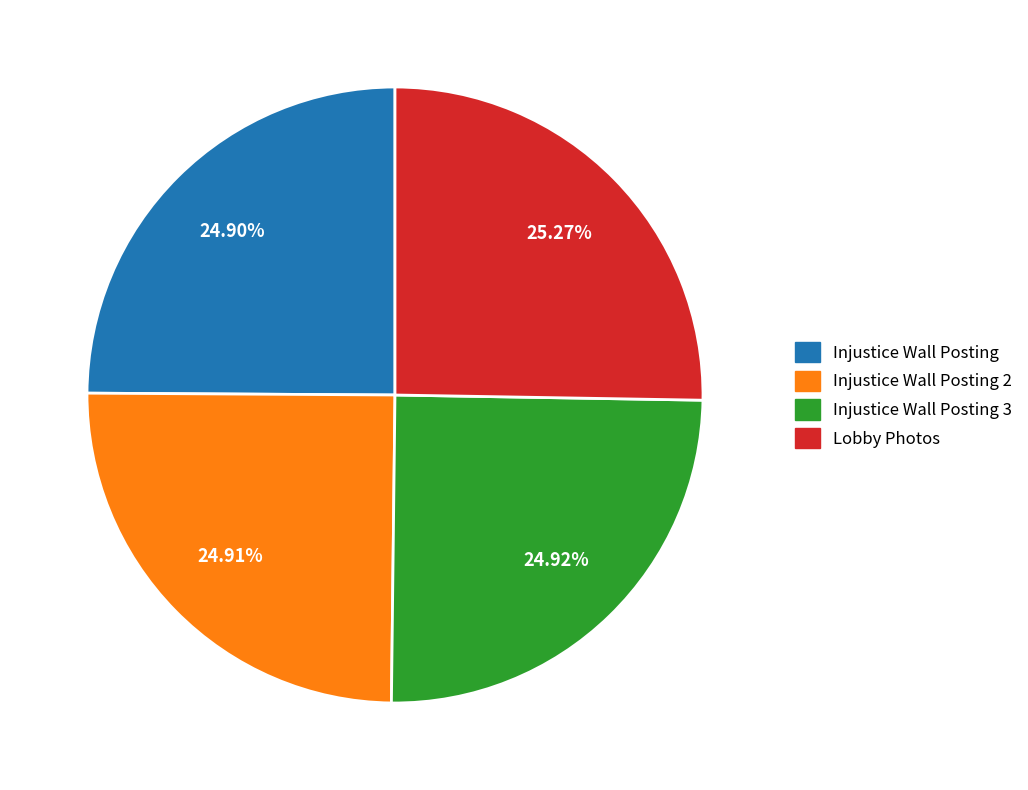

Approximately how many times larger is the value at Injustice Wall Posting compared to Injustice Wall Posting 3?

1.0